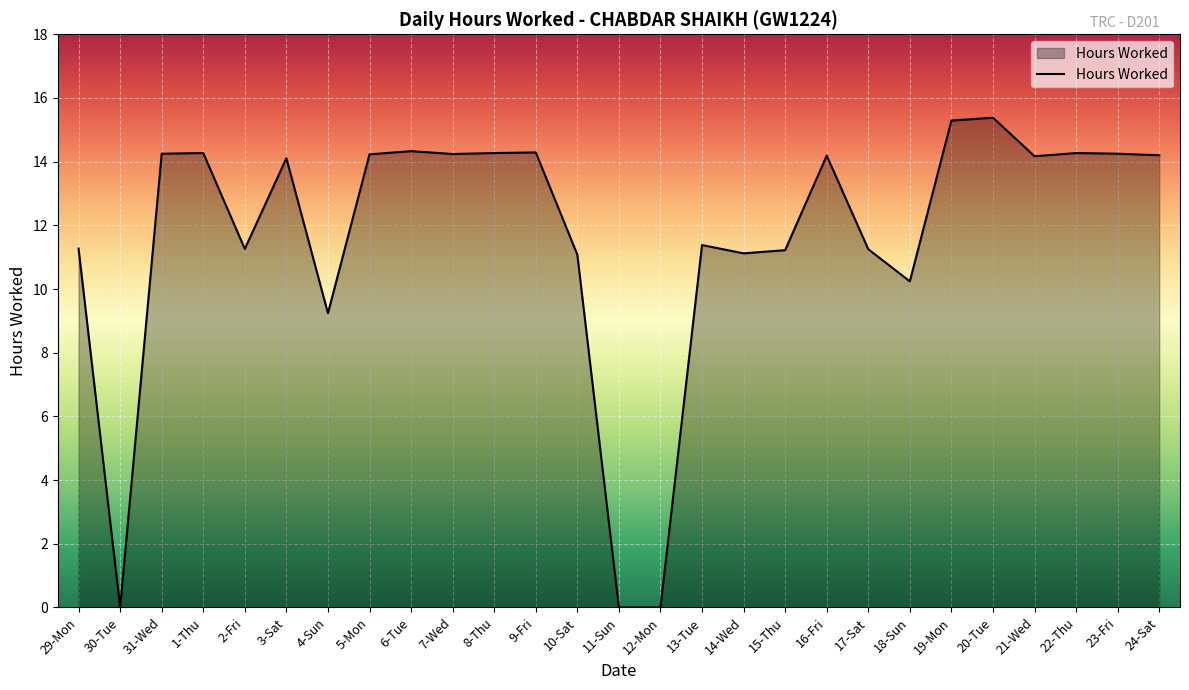

What is the ratio of the value at 9-Fri to the value at 31-Wed?

1.0